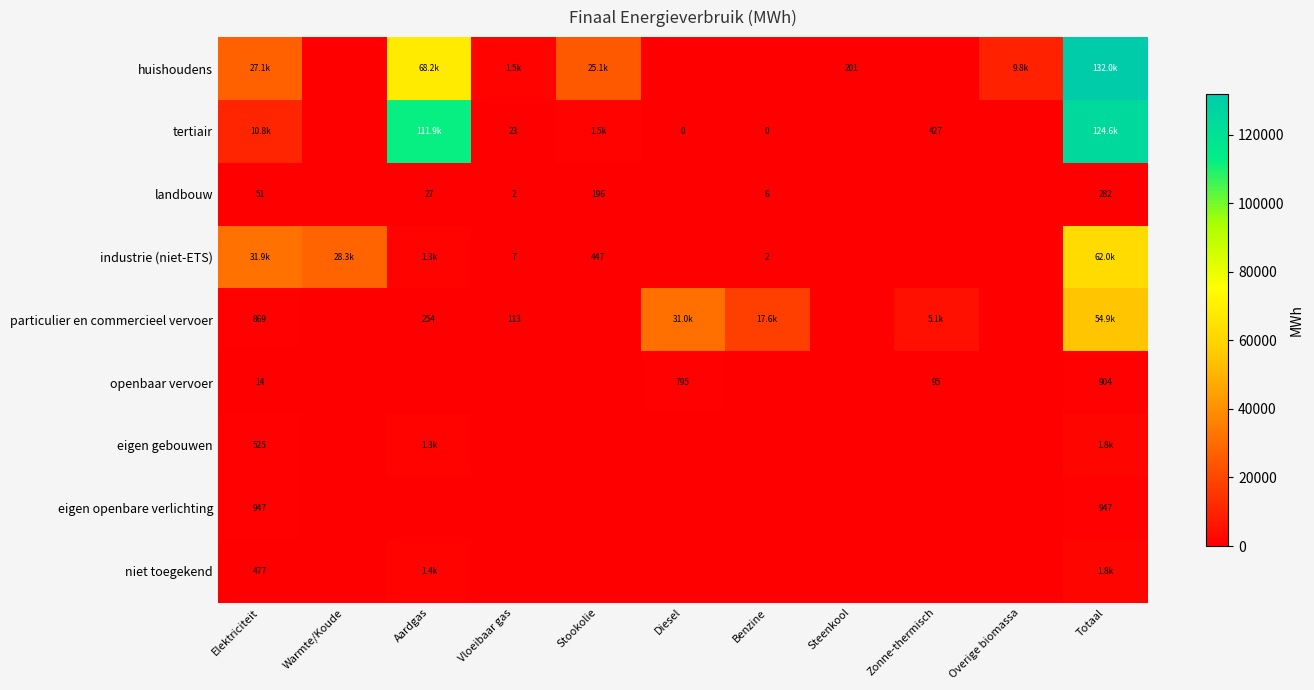

At which category is the sum across all series the highest?

Totaal